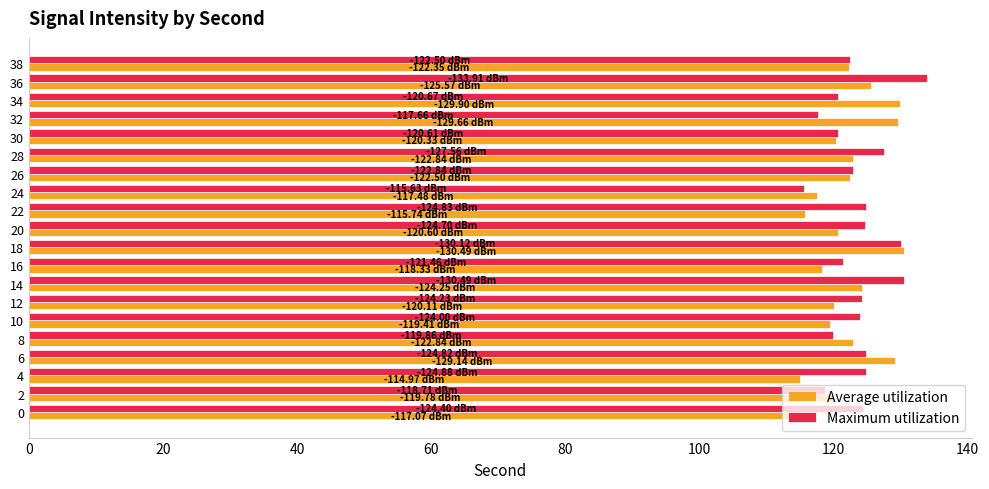

What is the minimum value shown in the chart?

115.0